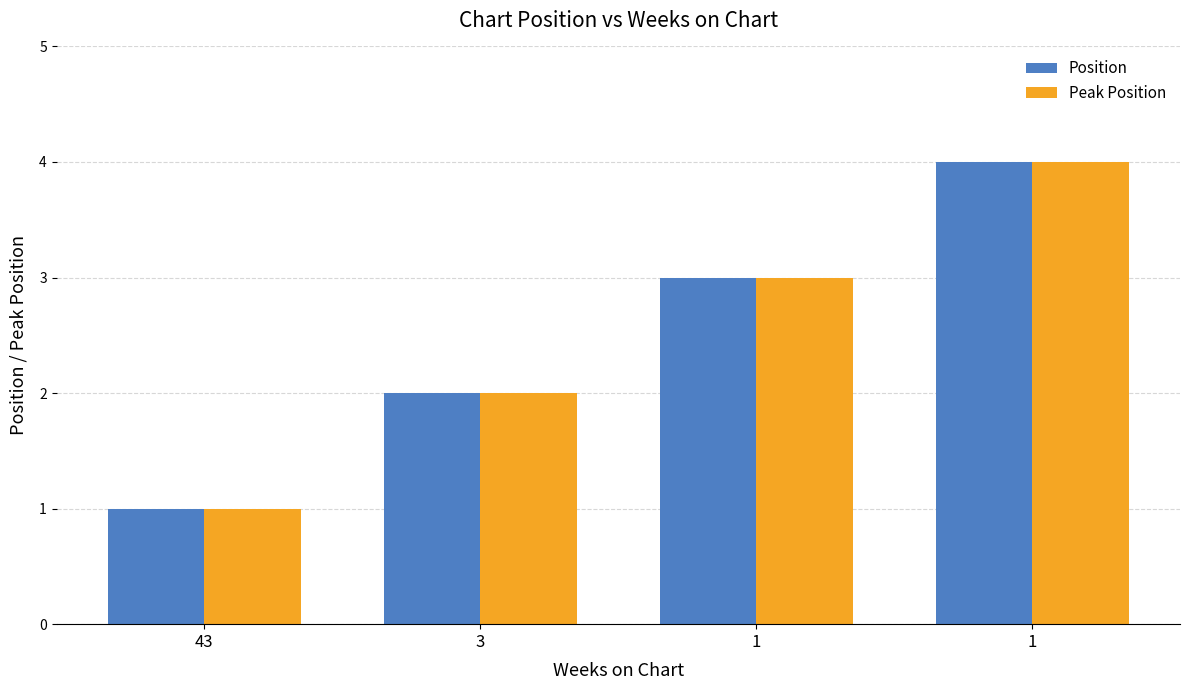

How many bars are there in total?

8